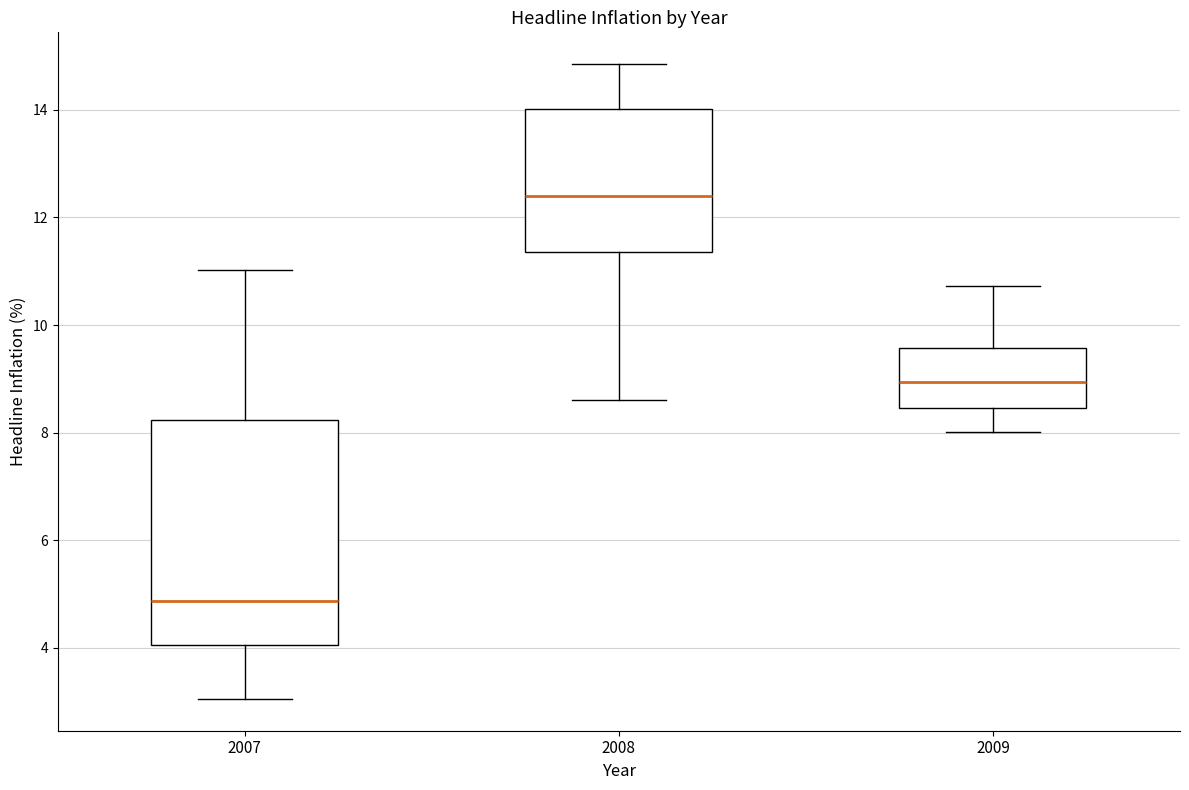

Reading left to right, transcribe this box plot: for each box, give where its median line is, the range the box spans, and where its two whiskers end, as read against the y-axis. The values are not printed on the chart, so give them approximately, as read against the axis.

2007: median 4.8, box 4.0 to 8.2, whiskers 3.0 to 11.0
2008: median 12.4, box 11.4 to 14.0, whiskers 8.6 to 14.8
2009: median 9.0, box 8.4 to 9.6, whiskers 8.0 to 10.8